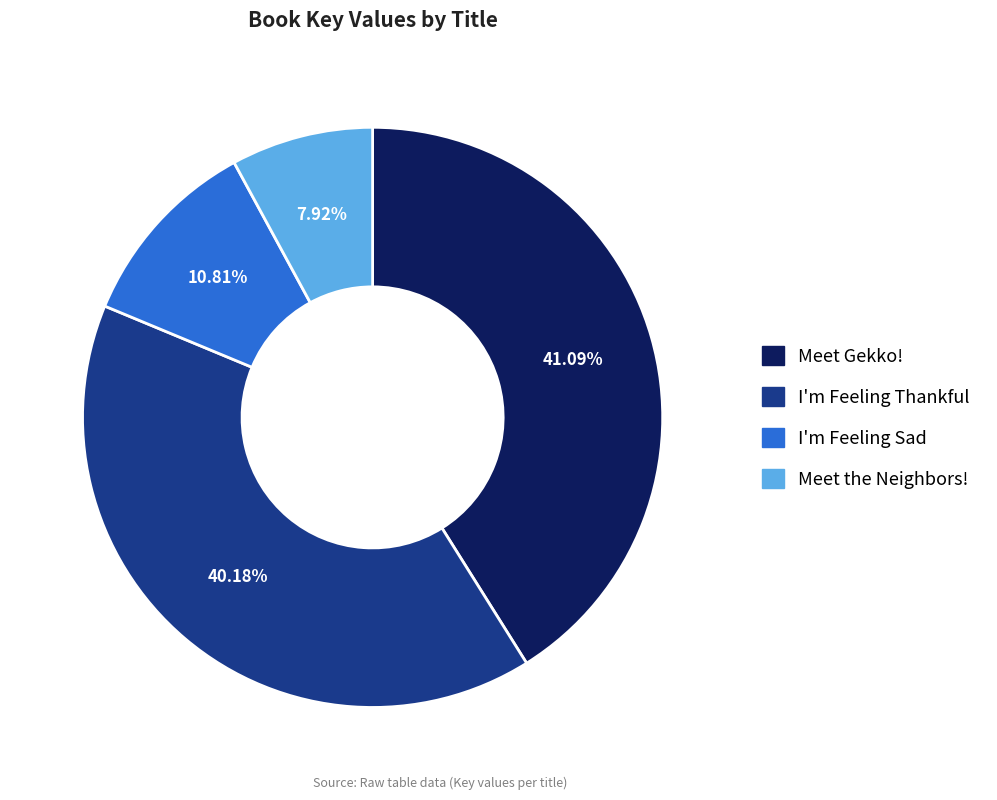

To the nearest percent, what portion does Meet the Neighbors! represent?

8%